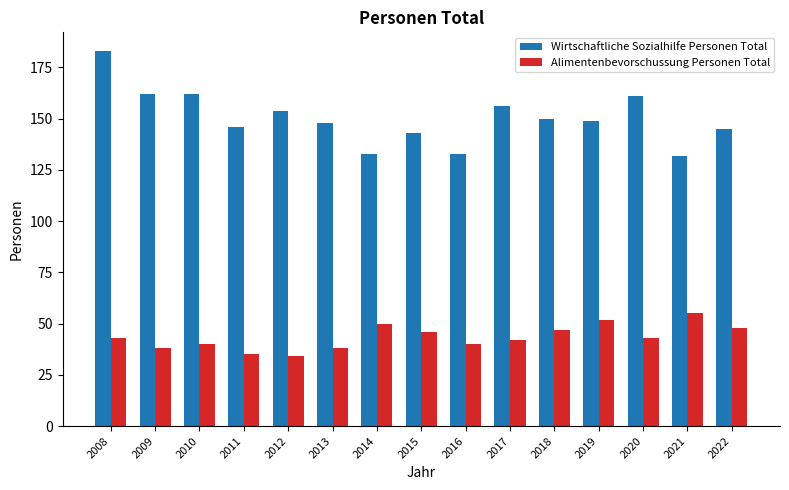

Are the bars grouped side by side (vs. stacked)?

Yes